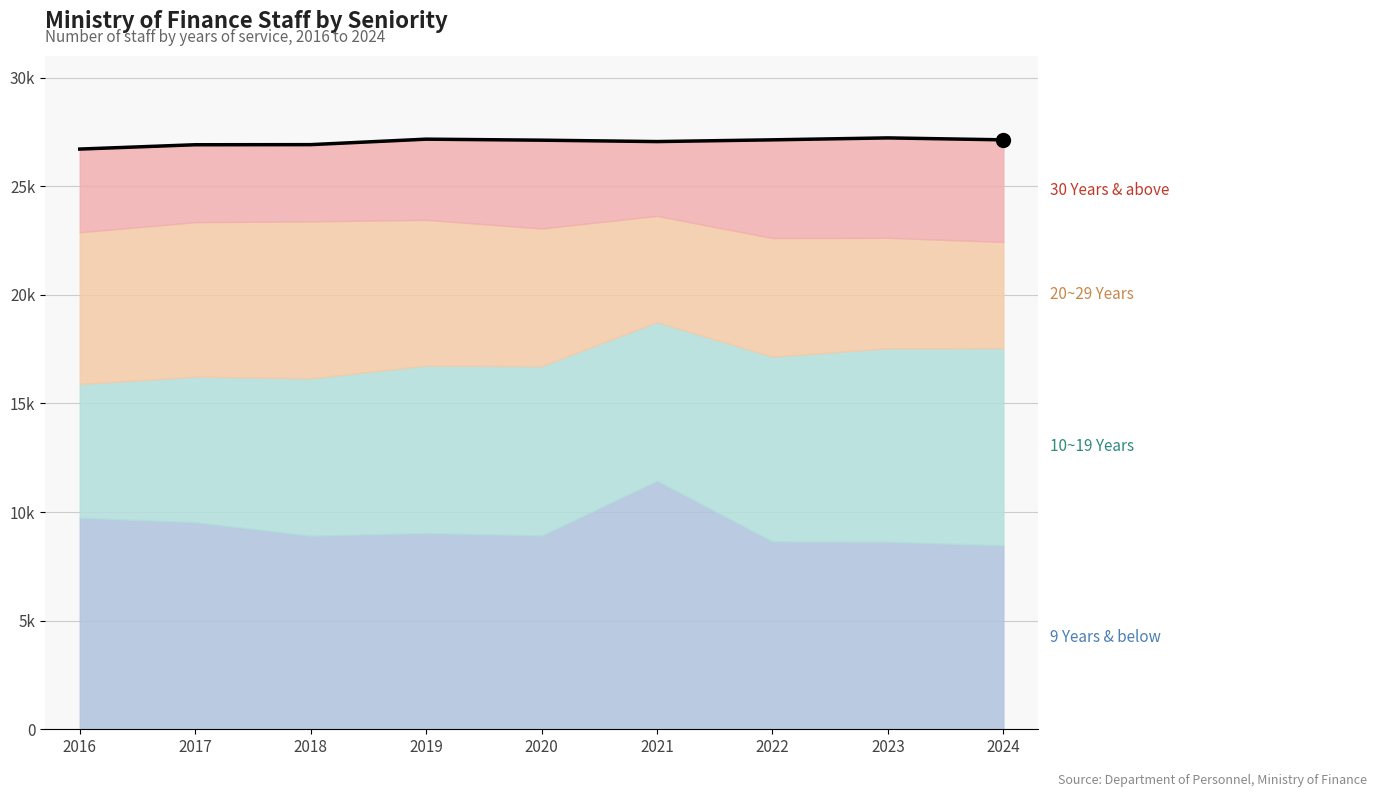

Which category has the highest value across all series?

2023